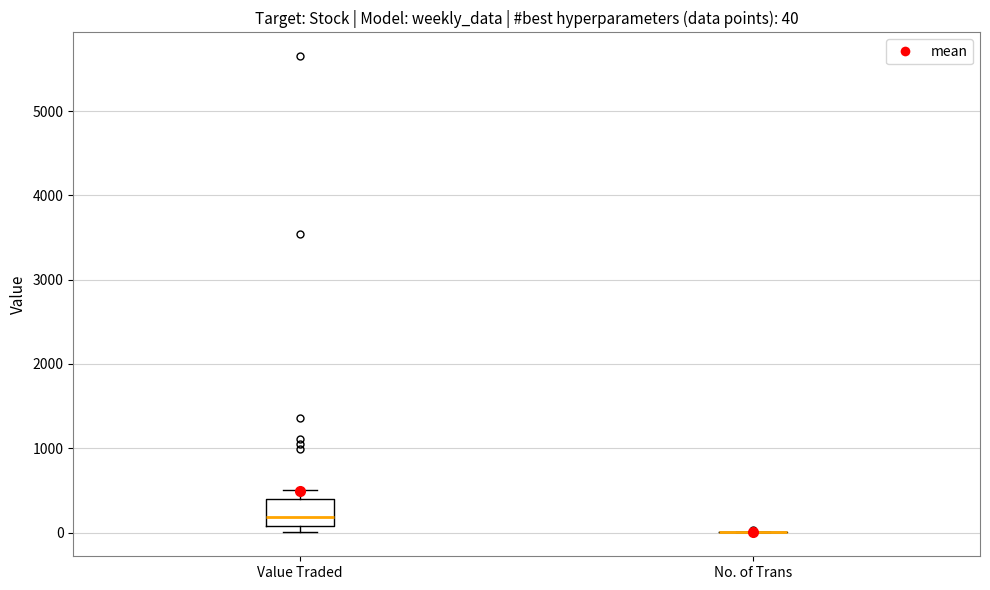

Which box is the tallest, from its lower edge to its upper edge?

Value Traded